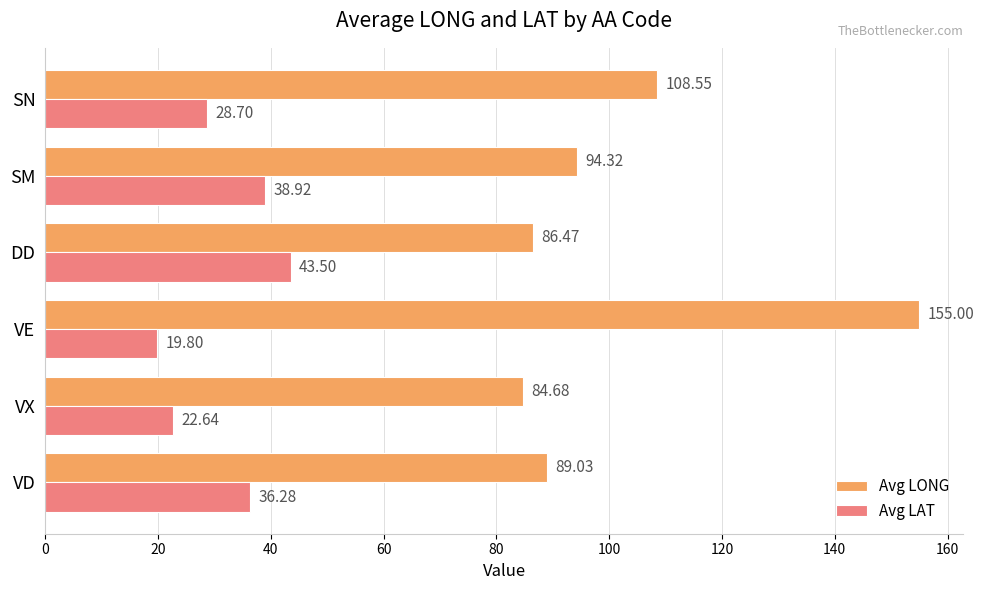

Where is Avg LAT nearest to the value 31?

SN